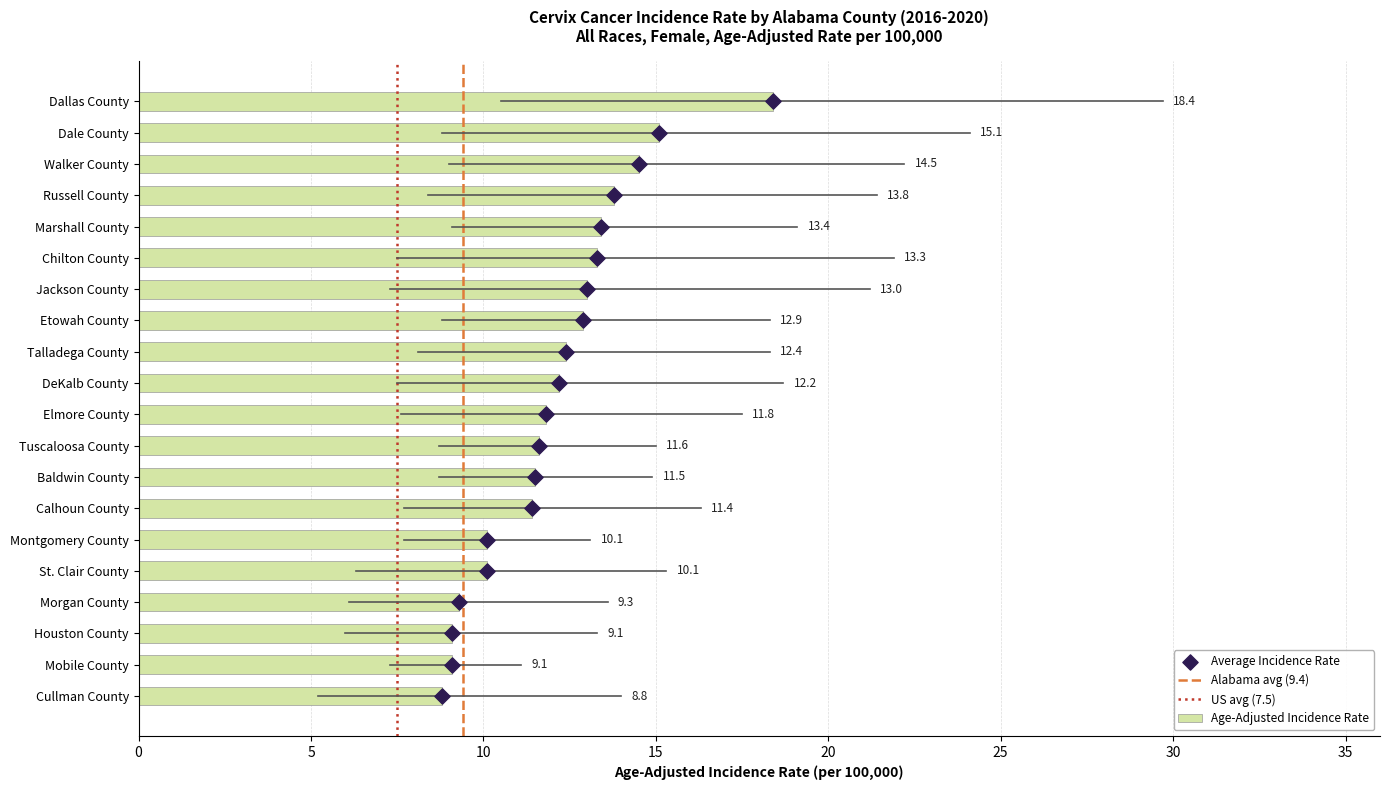

What is the change in value from Dale County to Russell County?

-1.3